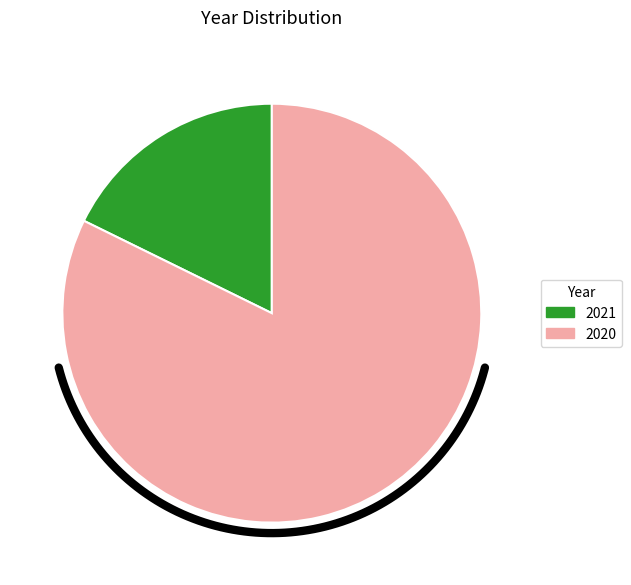

Which category has the biggest portion of the pie?

2020